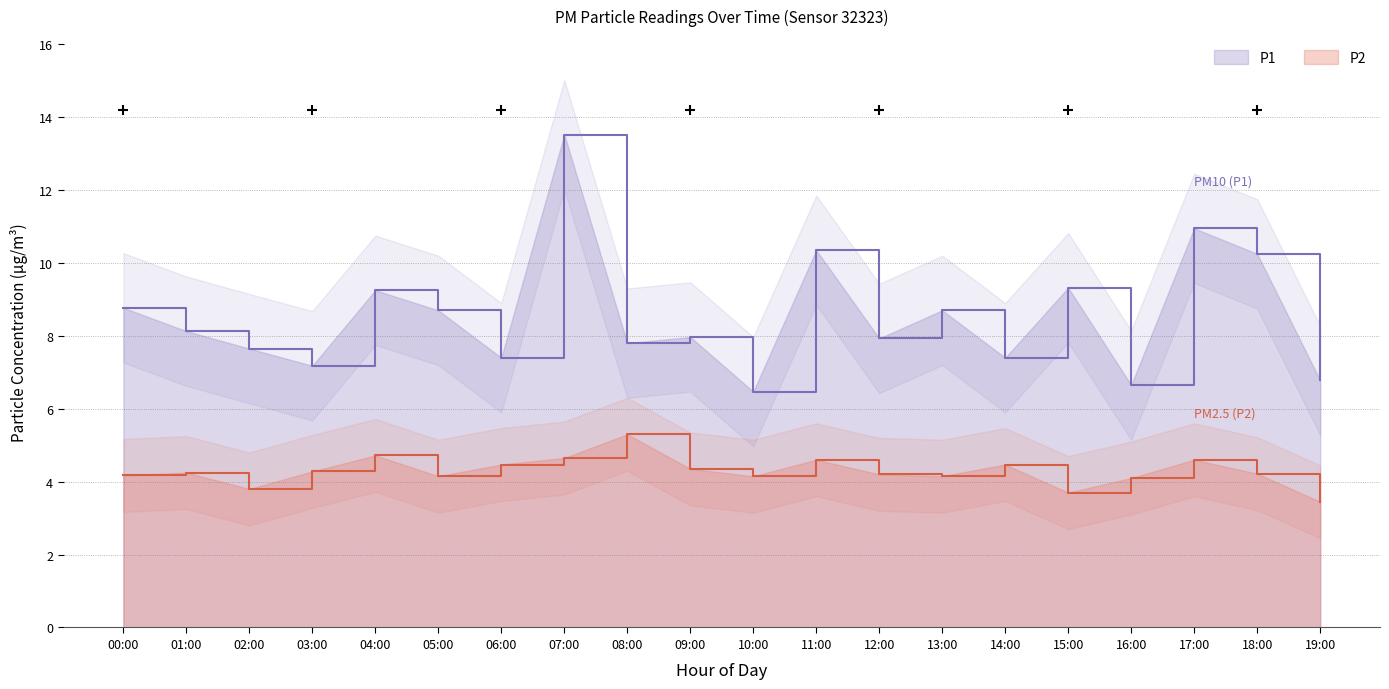

How many interior local peaks does the P1 series have?

7